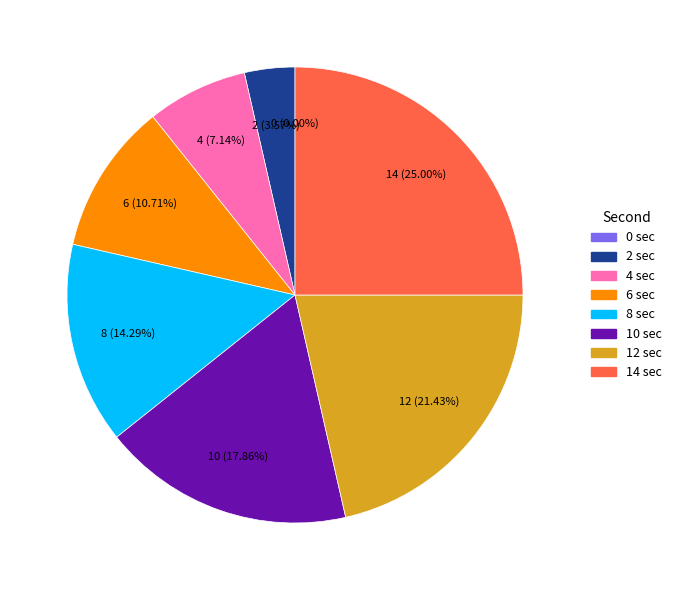

Does any single category account for the majority?

No